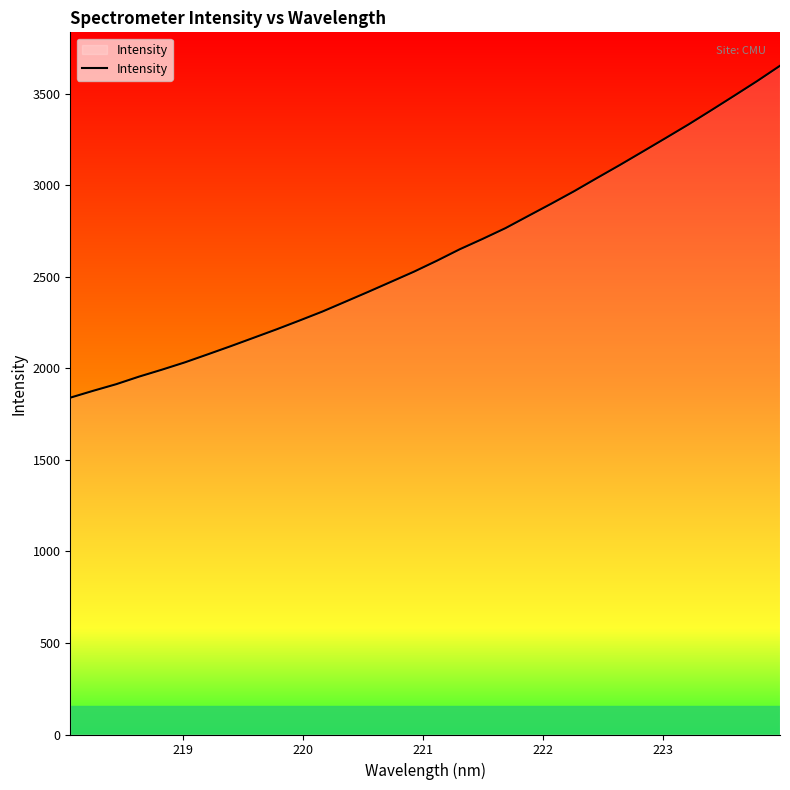

What is the greatest value displayed?

3652.7